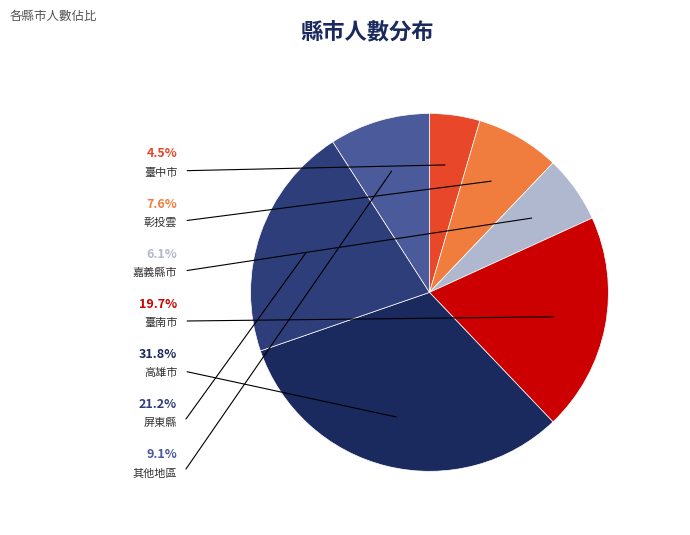

What percentage is NOT represented by 臺南市?

80.3%